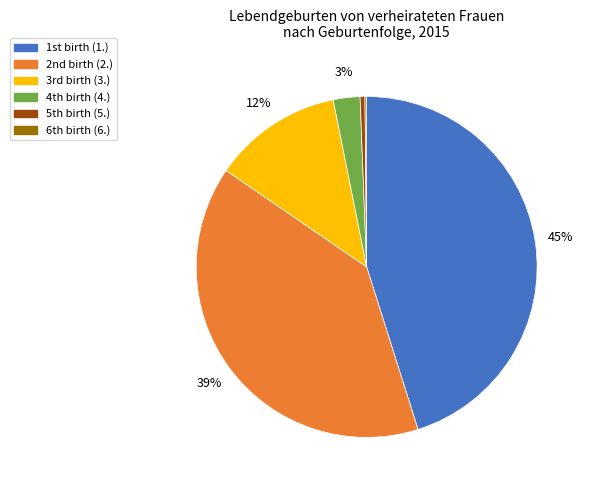

To the nearest percent, what is the difference between the largest and smallest slice percentages?

45%